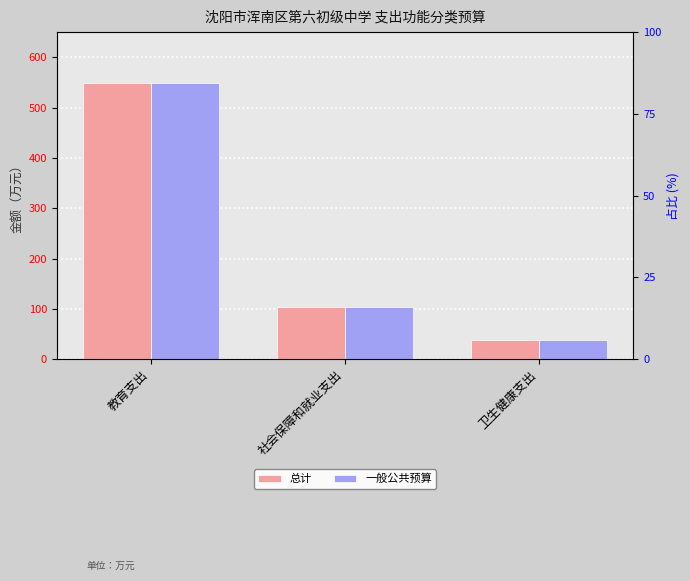

How many data points does each series have?

3